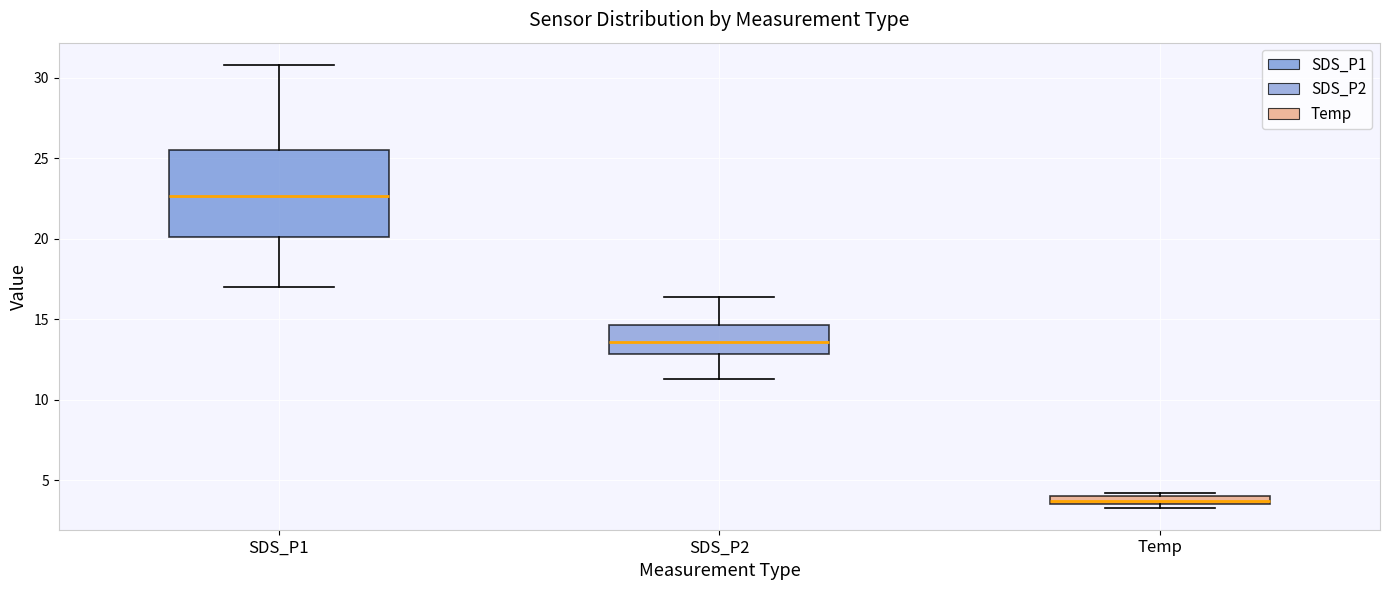

Which box has the lowest median line?

Temp